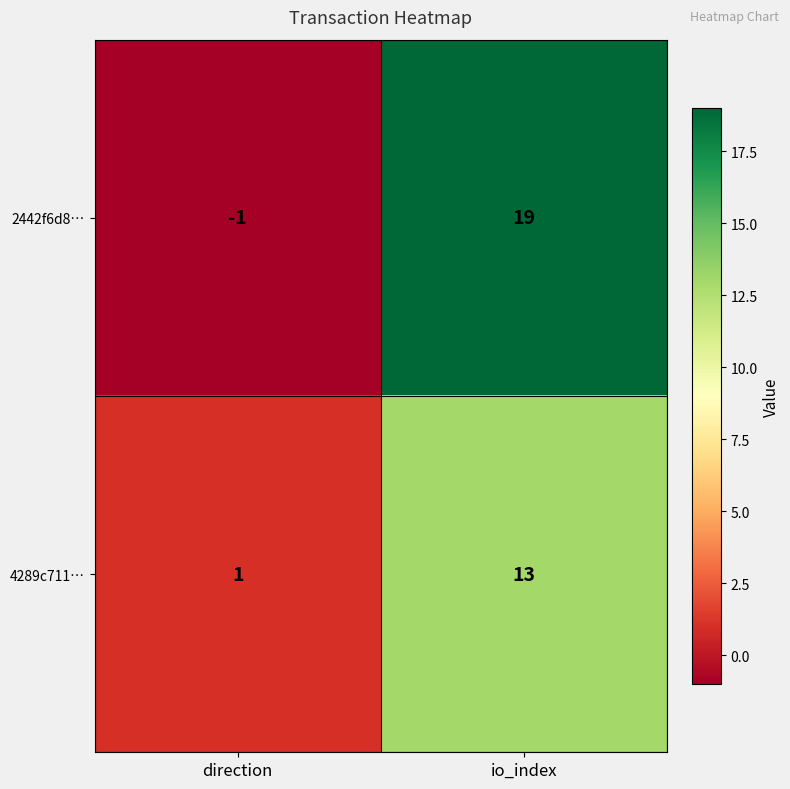

What is the sum of all 2442f6d8… values?

18